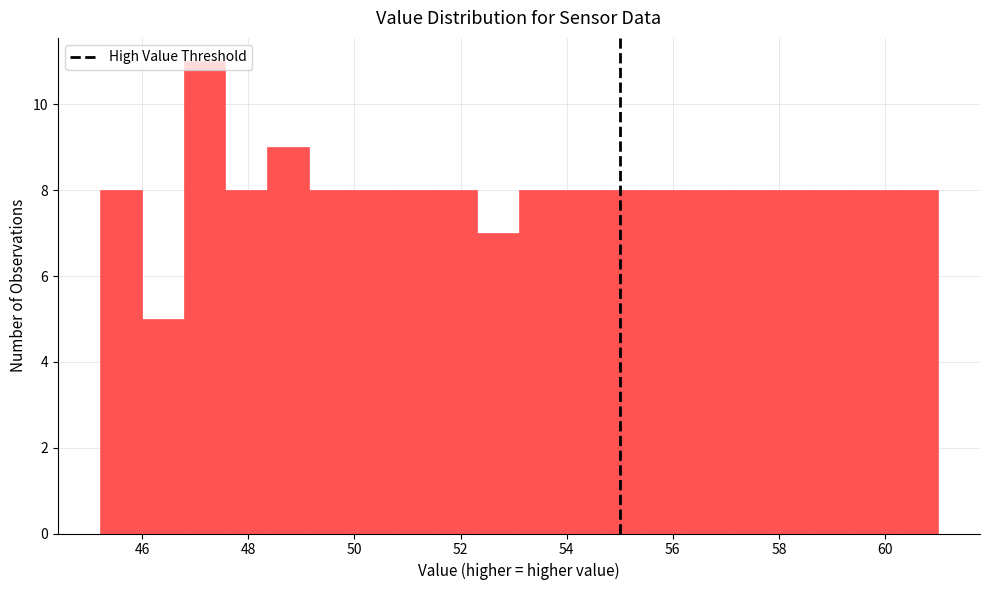

Read against the x-axis, roughly where is the centre of the tallest bar?

47.2